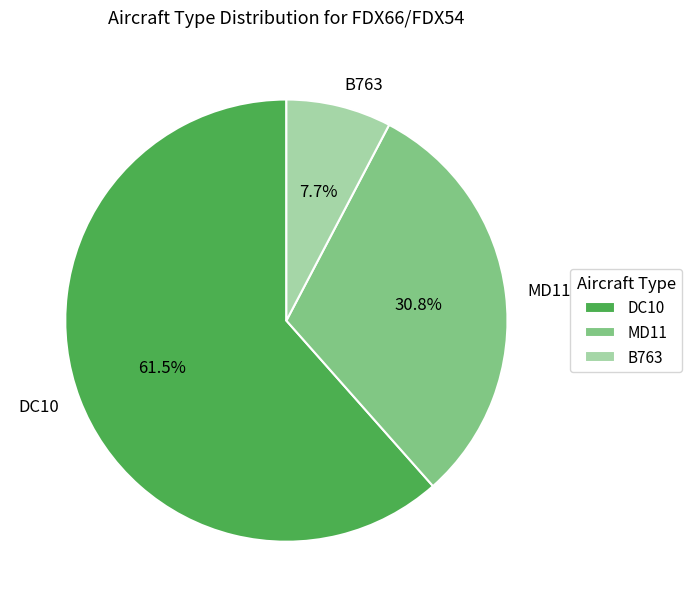

Does any single category account for the majority?

Yes